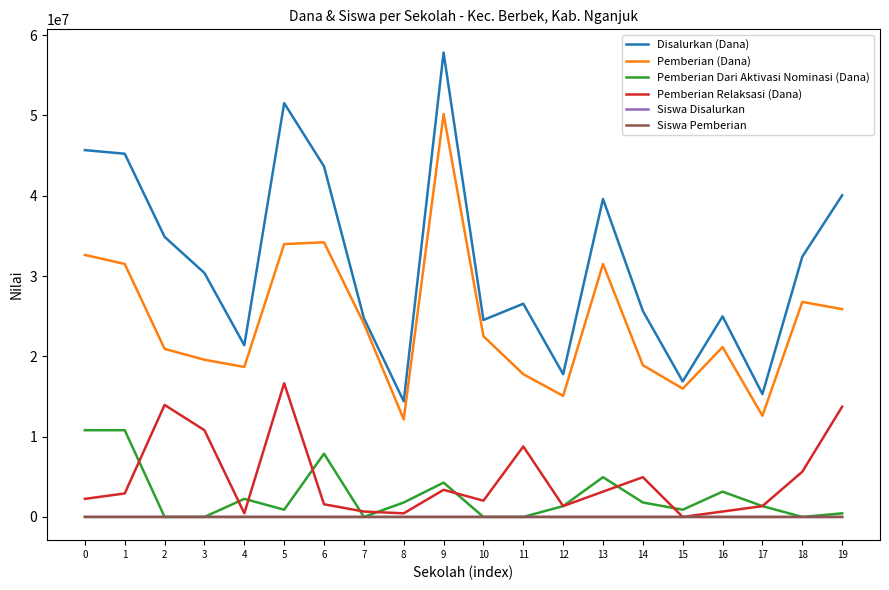

Which series has the largest total across all categories?

Disalurkan (Dana)